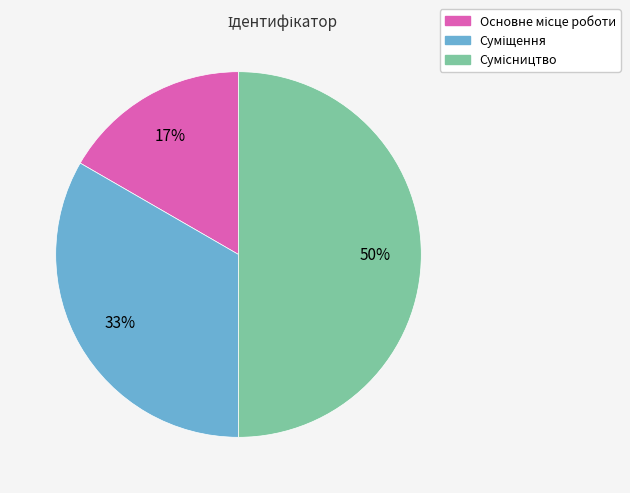

To the nearest percent, what is the average slice percentage?

33%